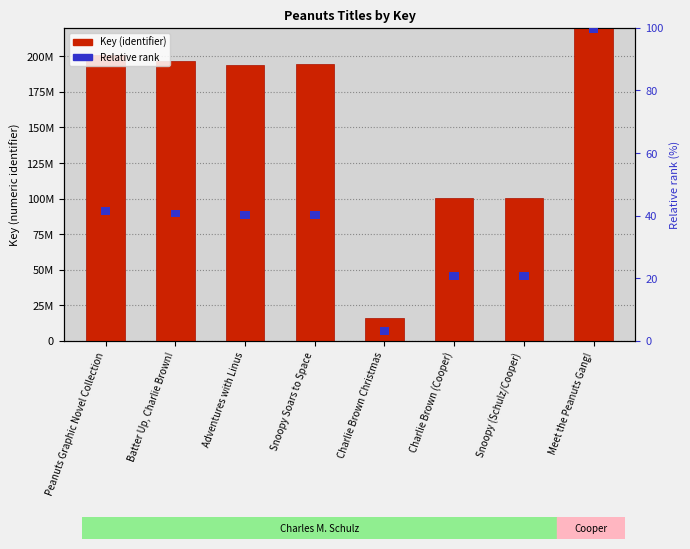

Does the chart contain any negative values?

No